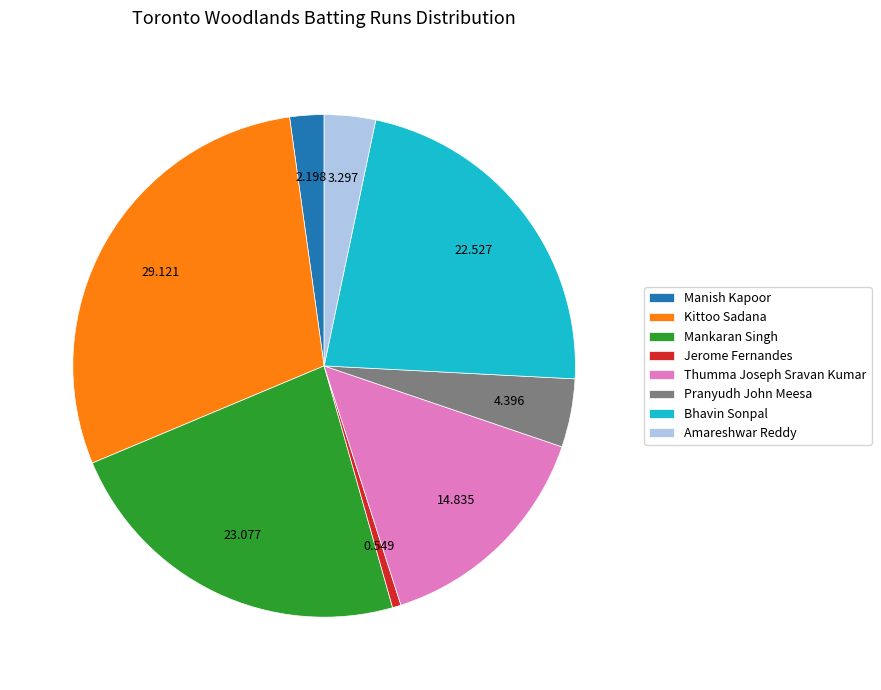

Count the number of slices in the pie.

8